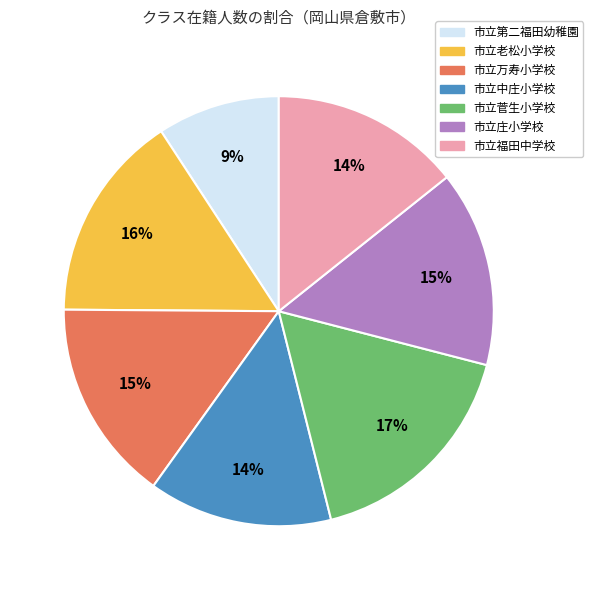

What is the largest slice in the pie chart?

市立菅生小学校